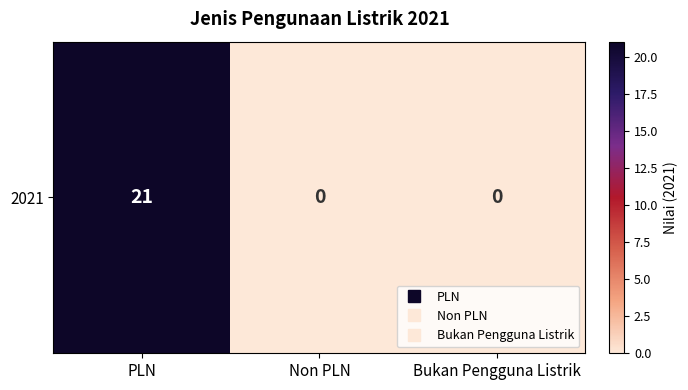

What is the difference between the maximum and minimum values?

21